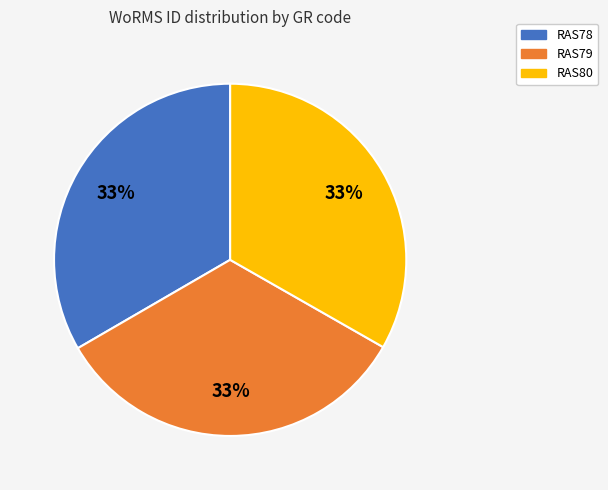

Does RAS80 account for over 50% of the chart?

No